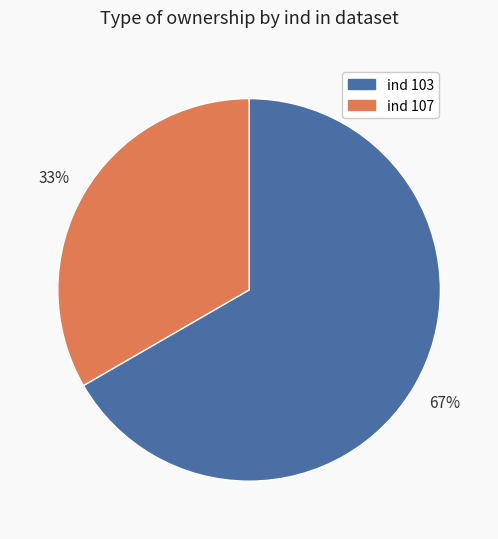

To the nearest percent, what is the average slice percentage?

50%